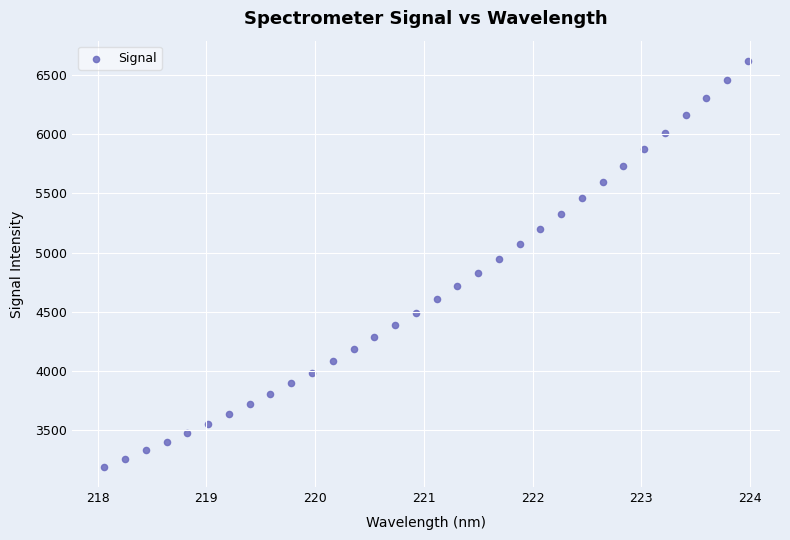

What is the range of X values (max minus min)?

5.9